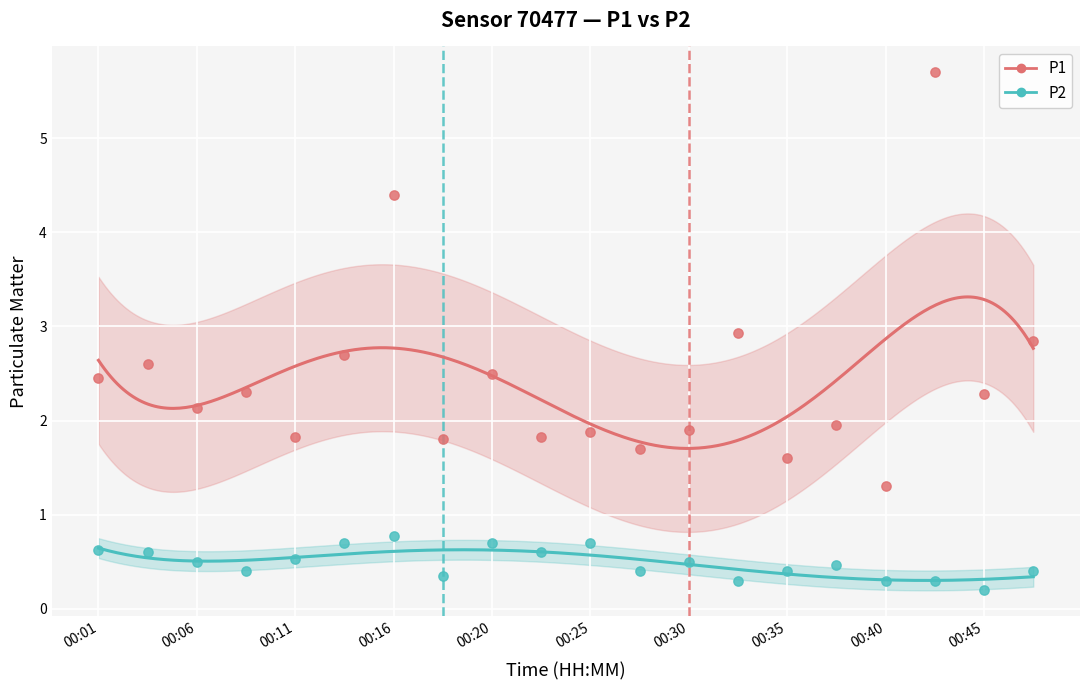

Which series contains the highest Y value?

P1